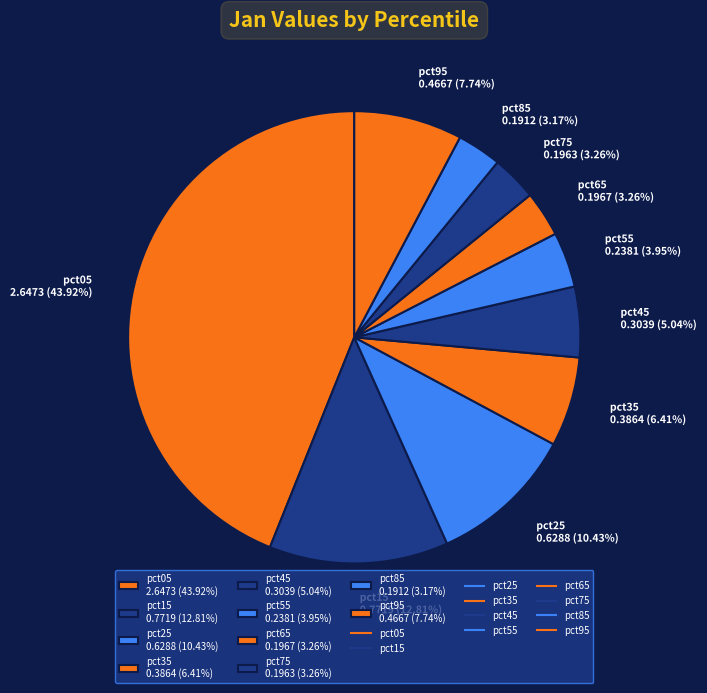

Which has a higher value, pct85 or pct15?

pct15